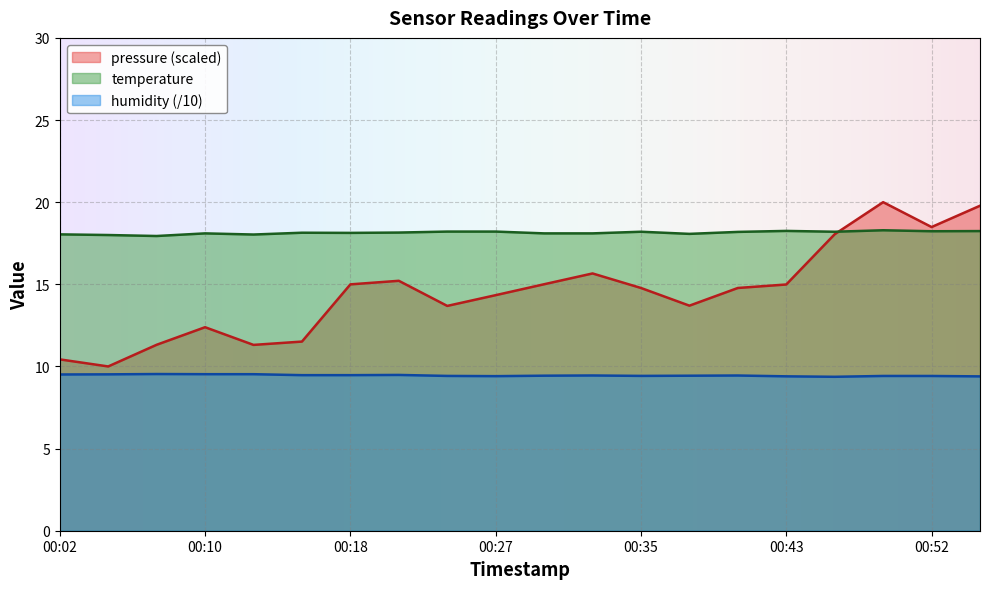

What is the approximate value of pressure at 00:49?

20.0